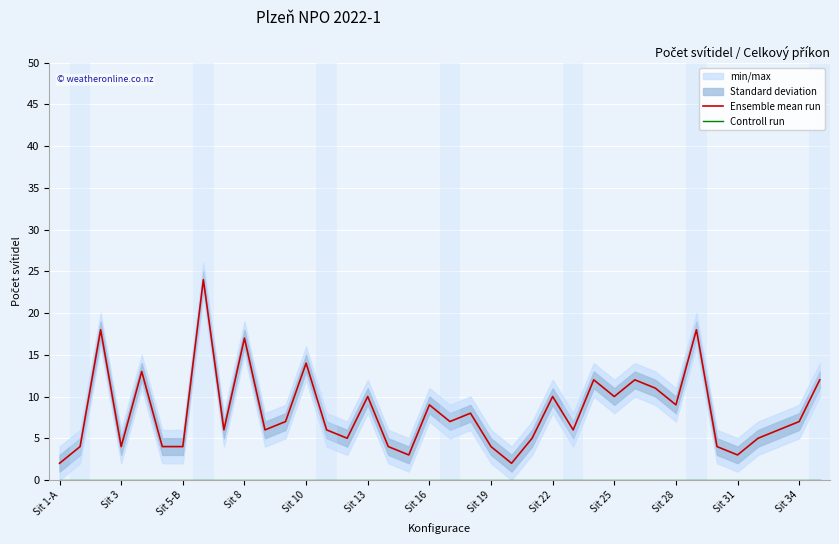

What is the highest value of the Ensemble mean run series?

24